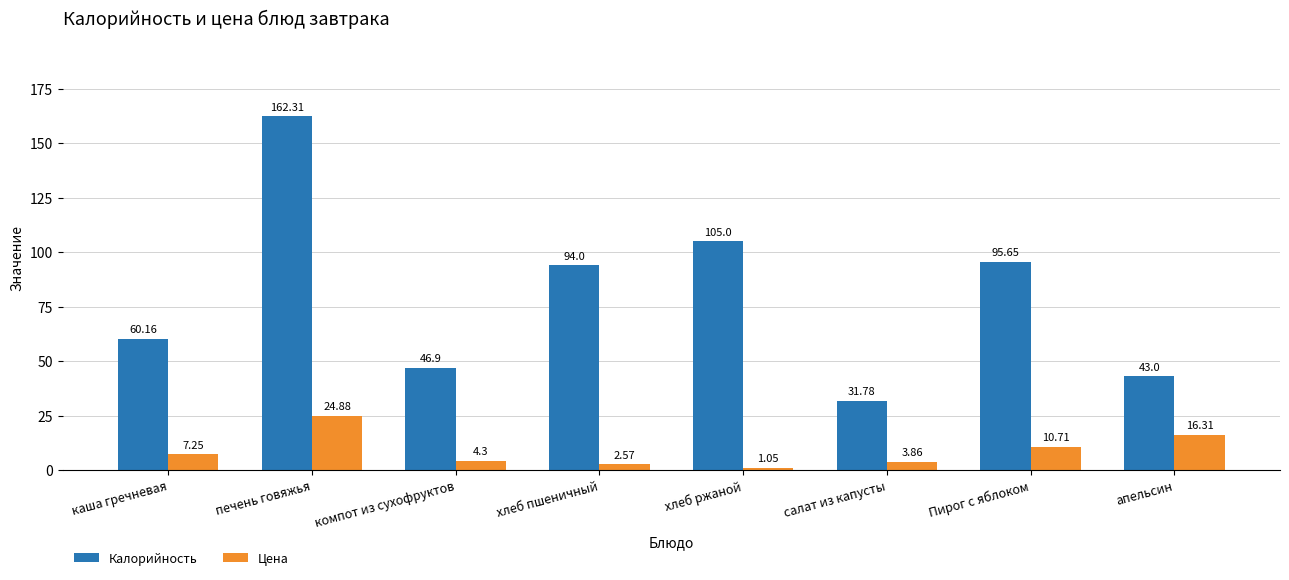

Where does the Калорийность series first go above 94?

печень говяжья